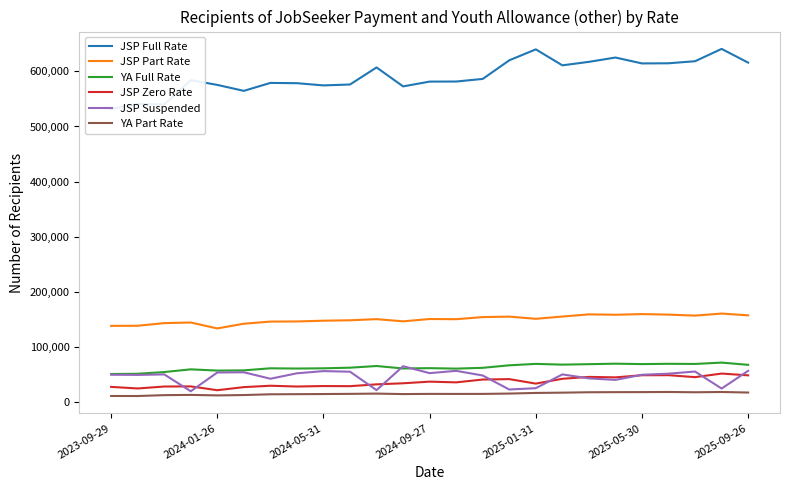

How many interior local peaks does the JSP Part Rate series have?

7